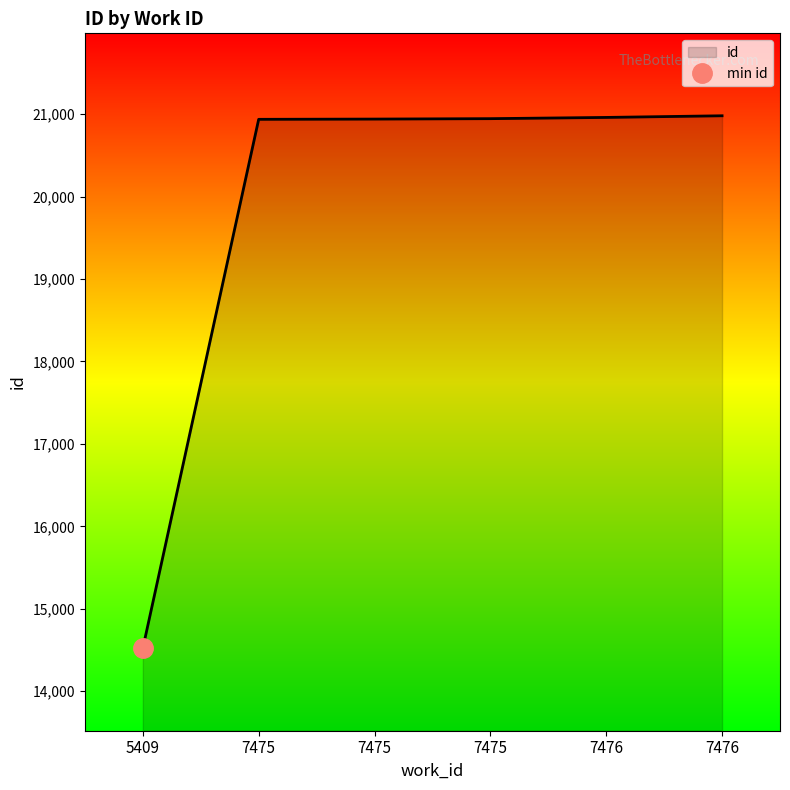

How many distinct data groups are displayed?

1